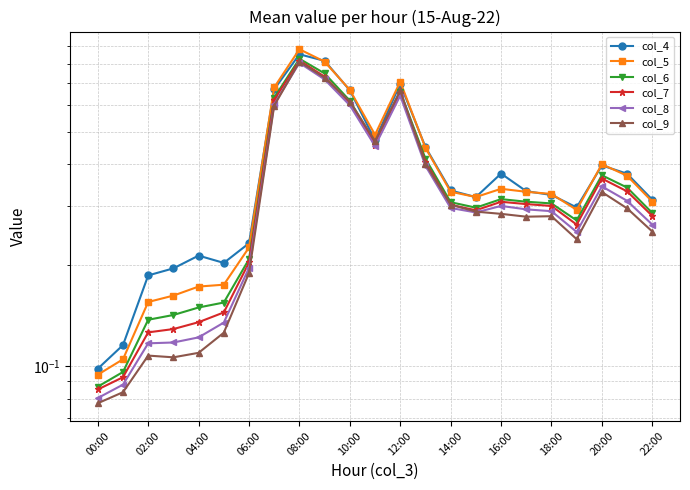

What is the greatest value displayed?

0.9